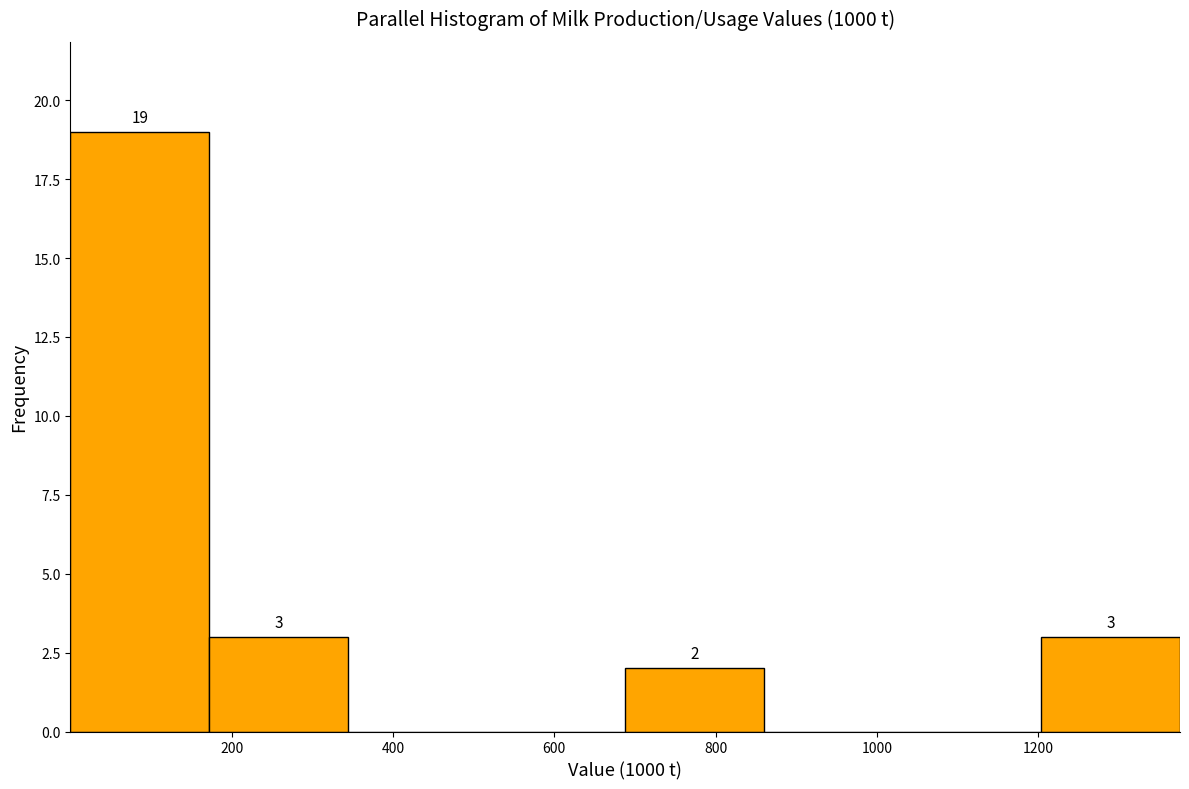

Over which range of the x-axis is the bar tallest?

0 to 180